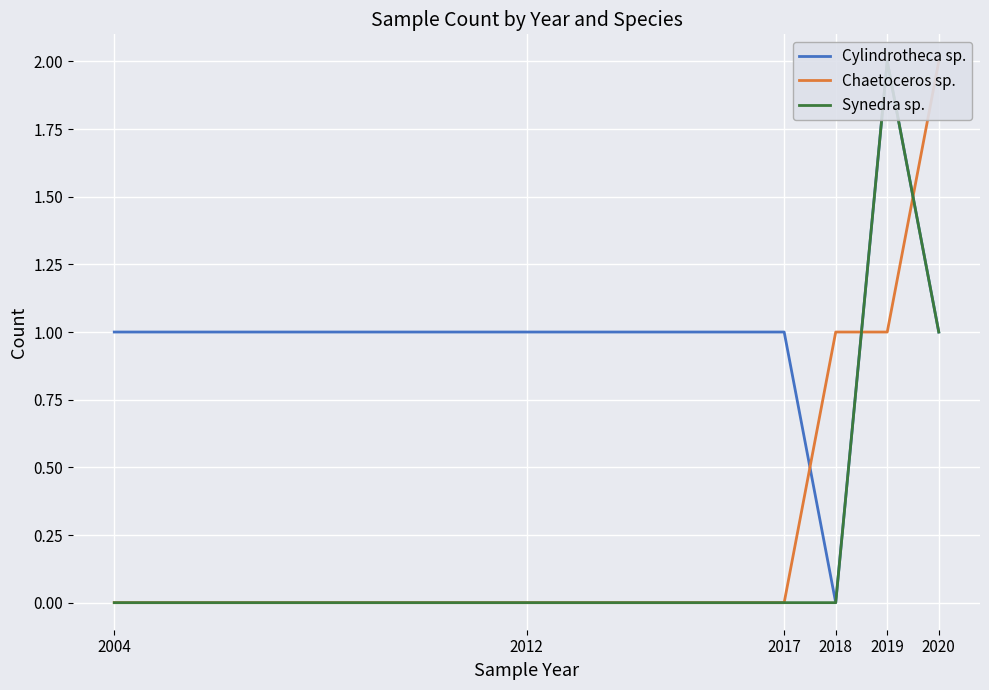

List the series in order of their peak value, highest first.

Cylindrotheca sp., Chaetoceros sp., Synedra sp.